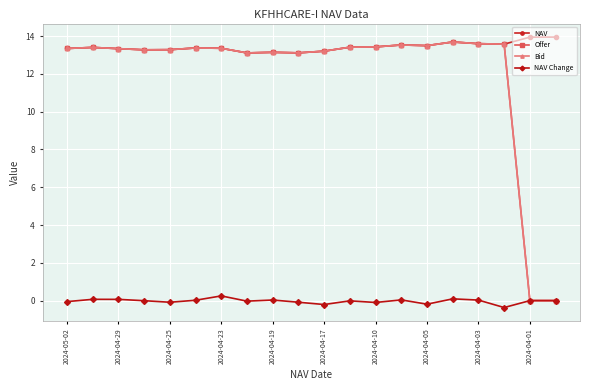

At how many categories does at least one series exceed 4?

20